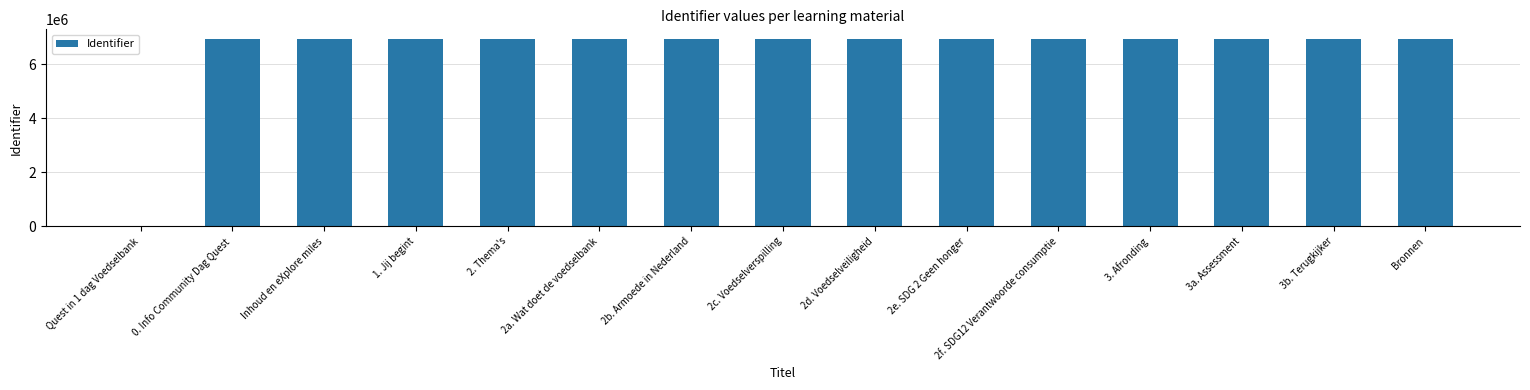

The chart shows a value of 6942986 at 3b. Terugkijker. True or false?

True